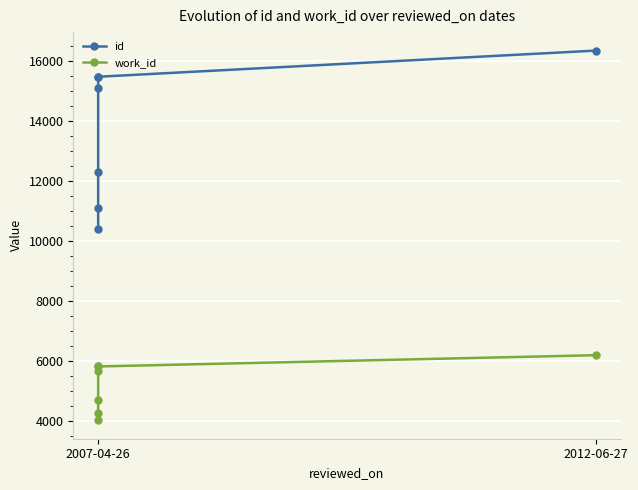

What is the smallest value displayed?

4010